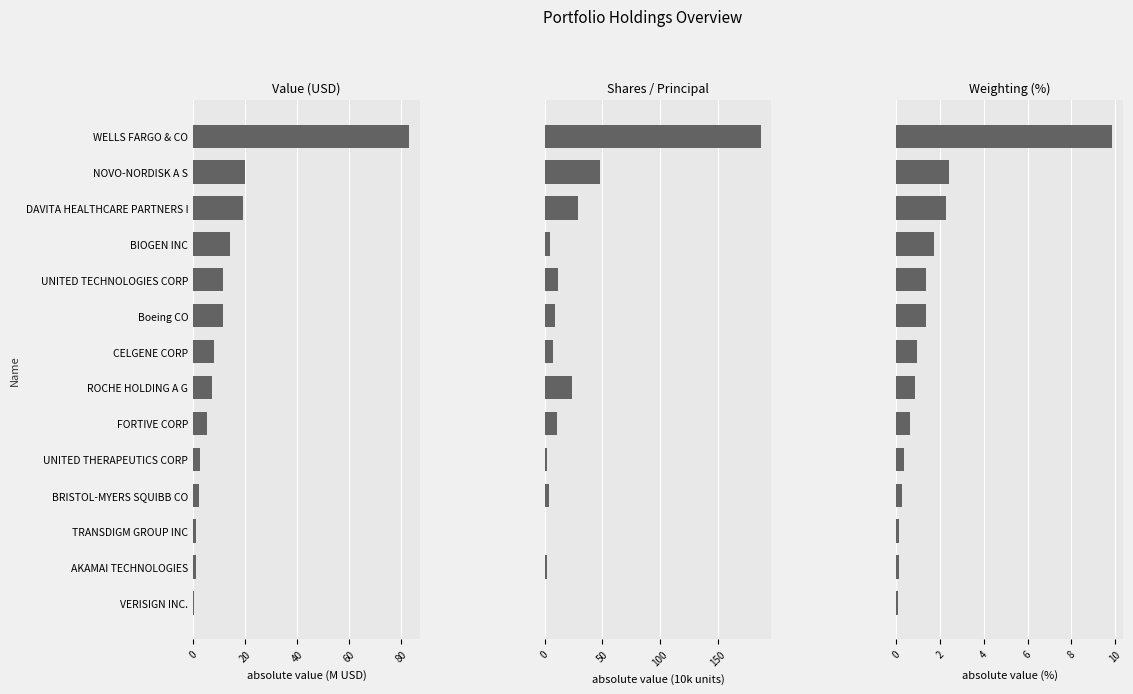

What are all the series names shown in the legend?

Value (USD), Shares / Principal, Weighting (%)